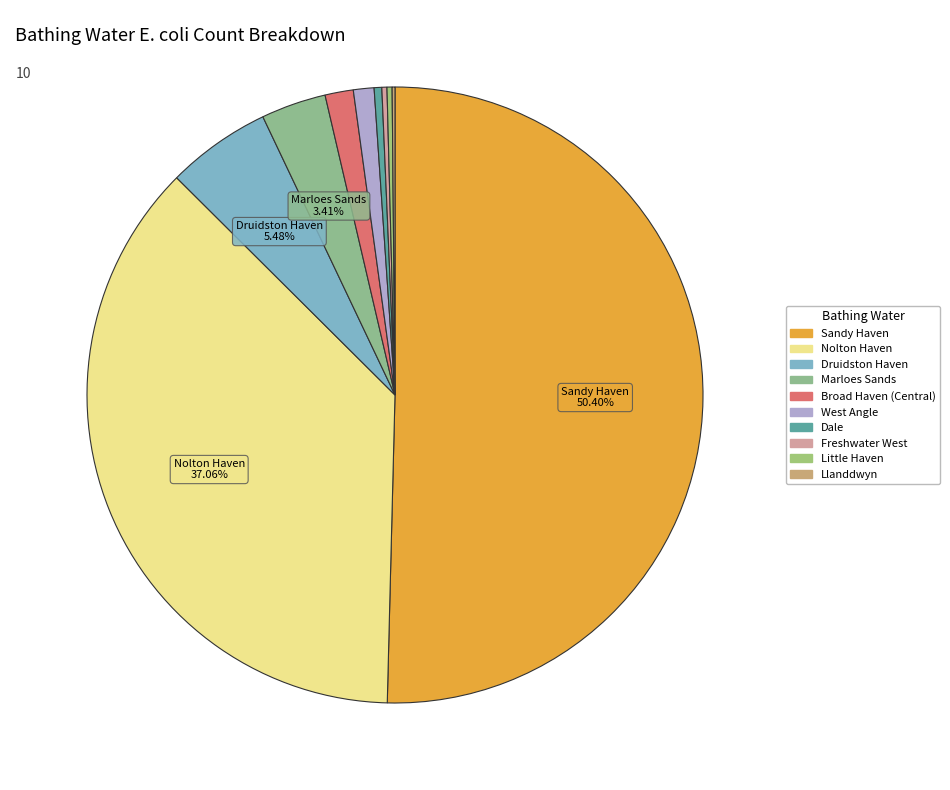

Which category has the biggest portion of the pie?

Sandy Haven